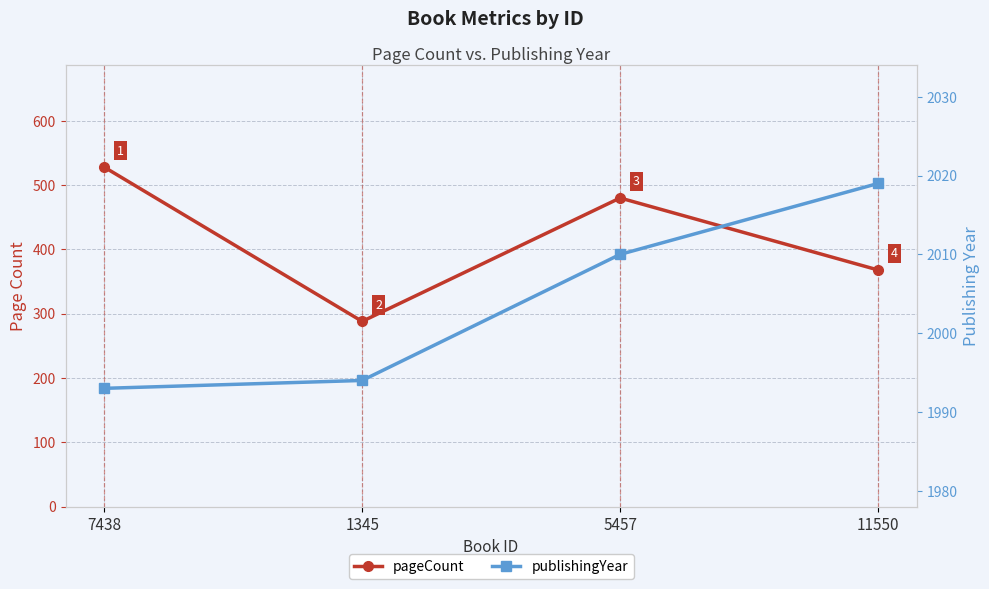

What is the total value across all series at 5457?

2490